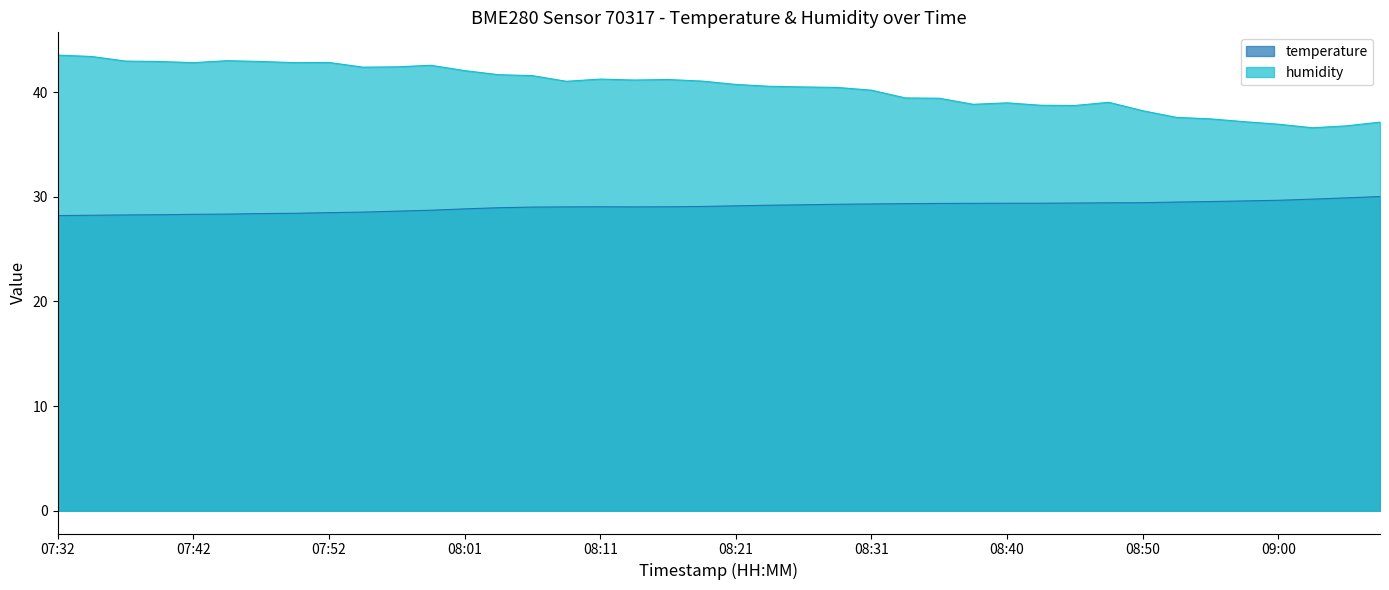

How many data points in temperature are above 29?

26